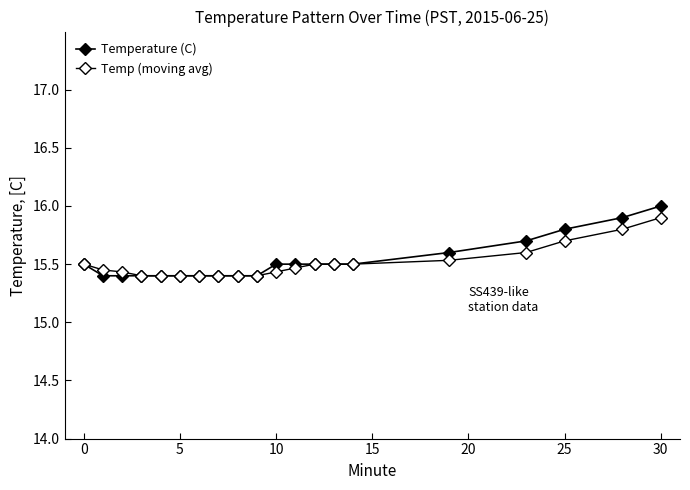

Rank the series by their maximum value, from highest to lowest.

Temperature (C), Temp (moving avg)